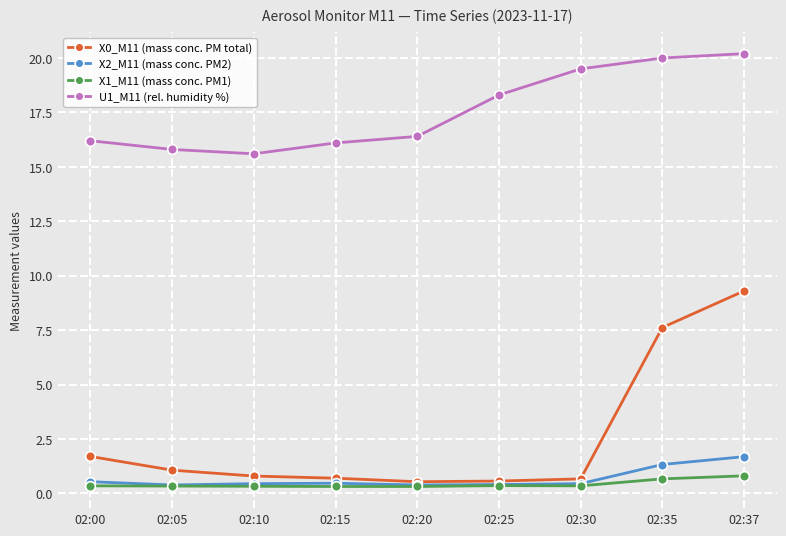

How many lines are shown in the chart?

4